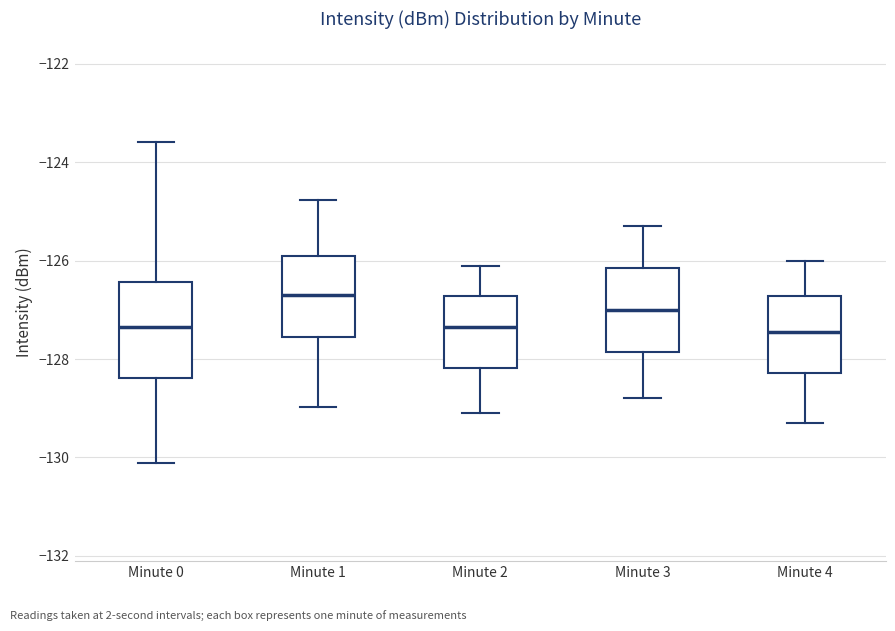

Where does the lower whisker of the box for Minute 1 end on the y-axis? The values are not printed on the chart, so give them approximately, as read against the axis.

-129.0